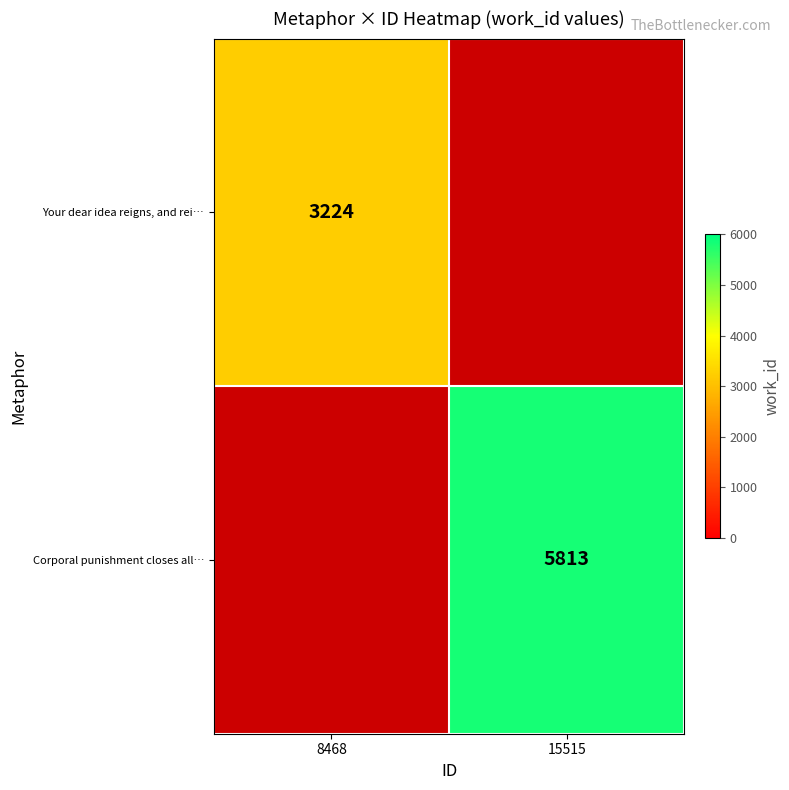

The Corporal punishment closes all… series shows 5813 at 15515. True or false?

True